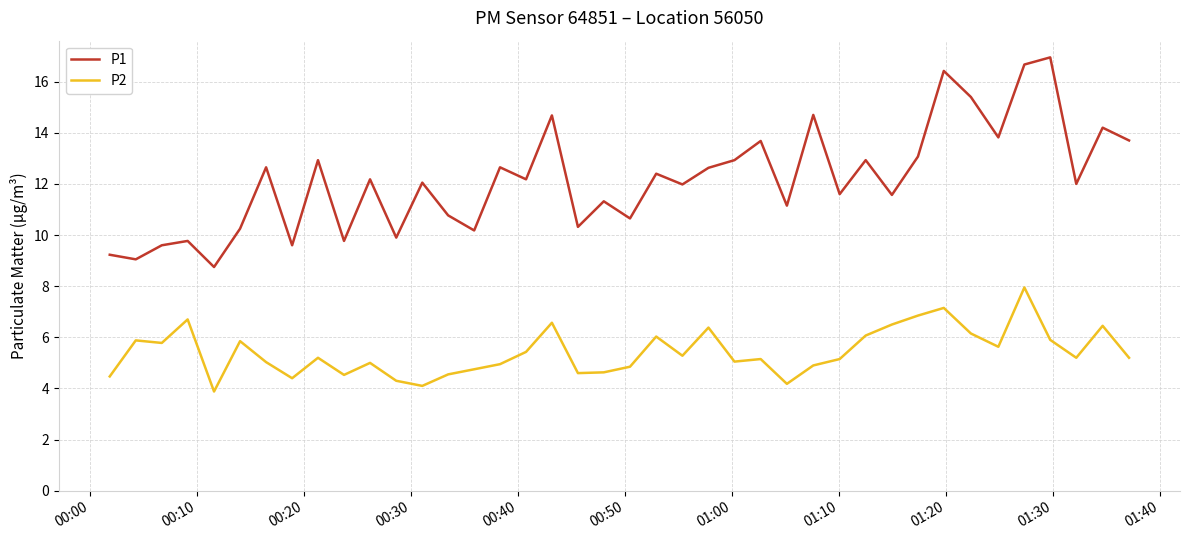

True or false: P1 and P2 cross at least once.

False